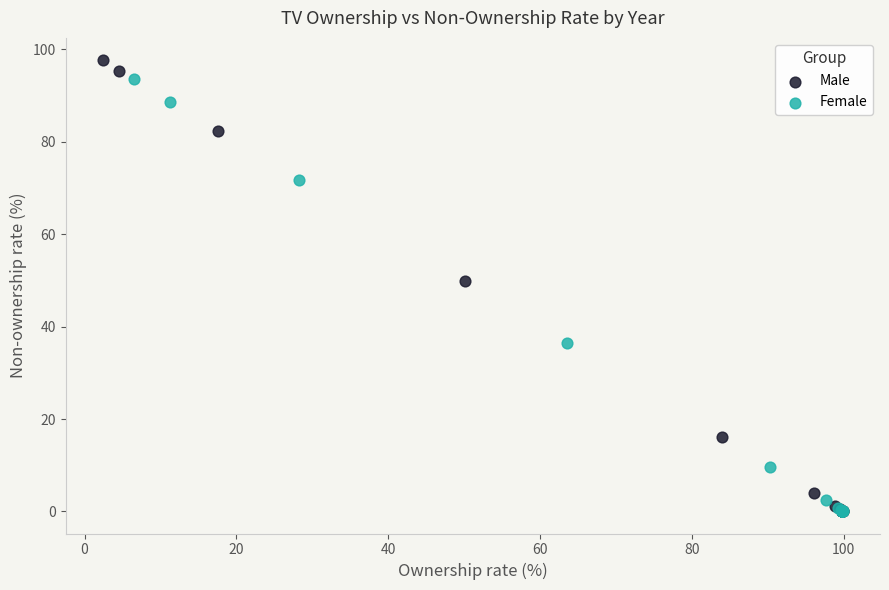

Which series has the widest spread of Y values?

Male